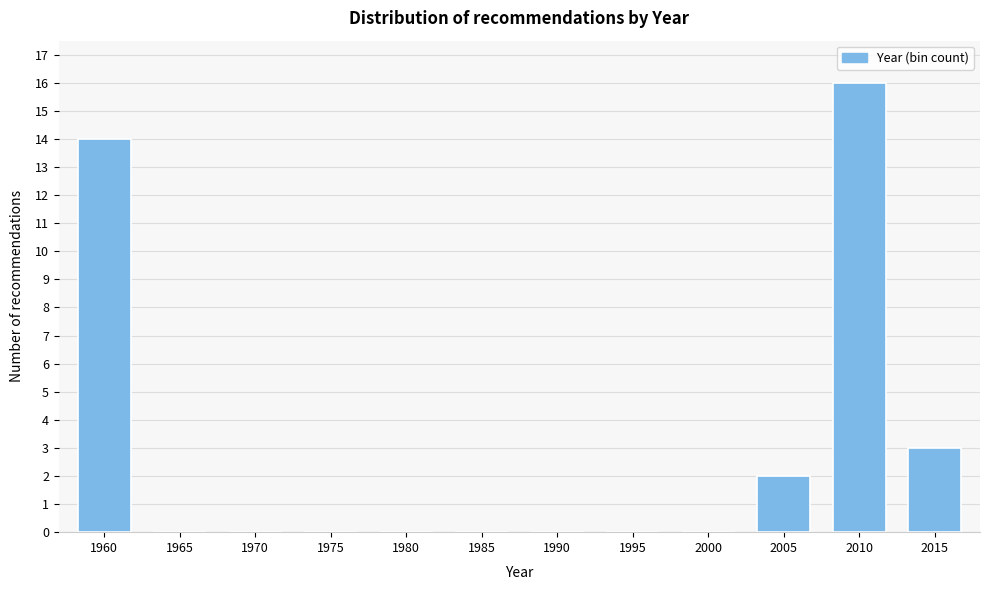

Reading left to right, transcribe all the data shown in this chart.

1960=14	1965=0	1970=0	1975=0	1980=0	1985=0	1990=0	1995=0	2000=0	2005=2	2010=16	2015=3